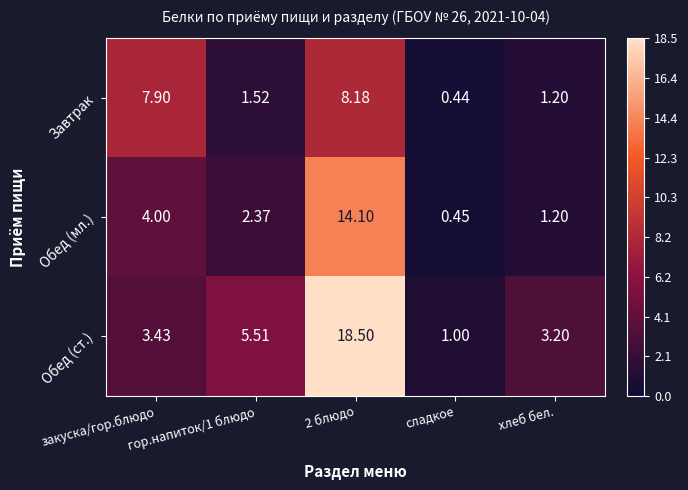

Where does the Завтрак series first go above 1?

закуска/гор.блюдо